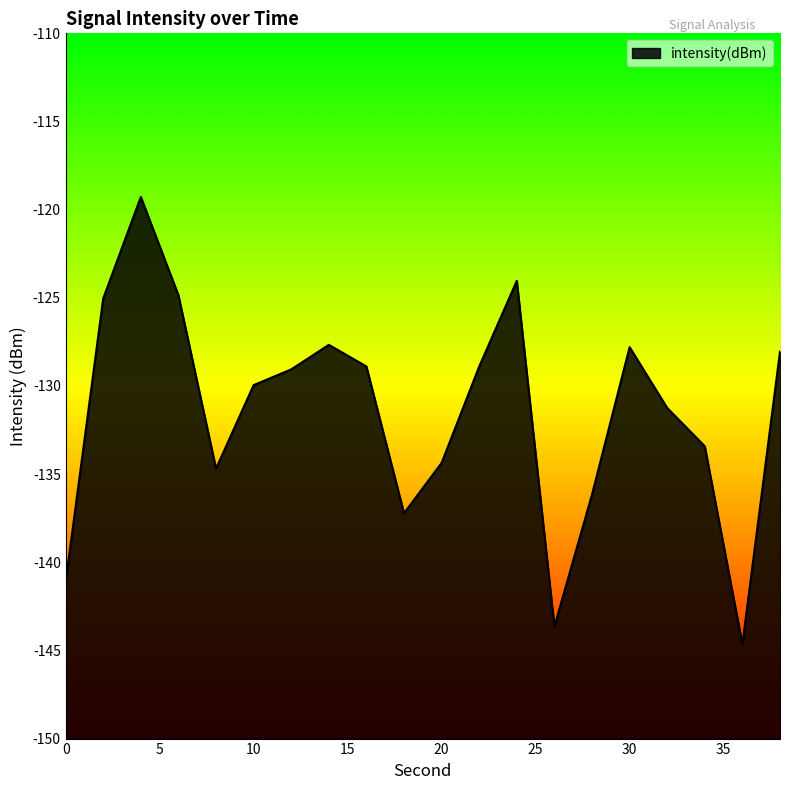

Reading left to right, what are all the values shown in this chart?

-141.1	-125.0	-119.3	-124.9	-134.7	-130.0	-129.1	-127.7	-128.9	-137.2	-134.4	-128.9	-124.0	-143.6	-136.2	-127.8	-131.2	-133.4	-144.7	-128.1